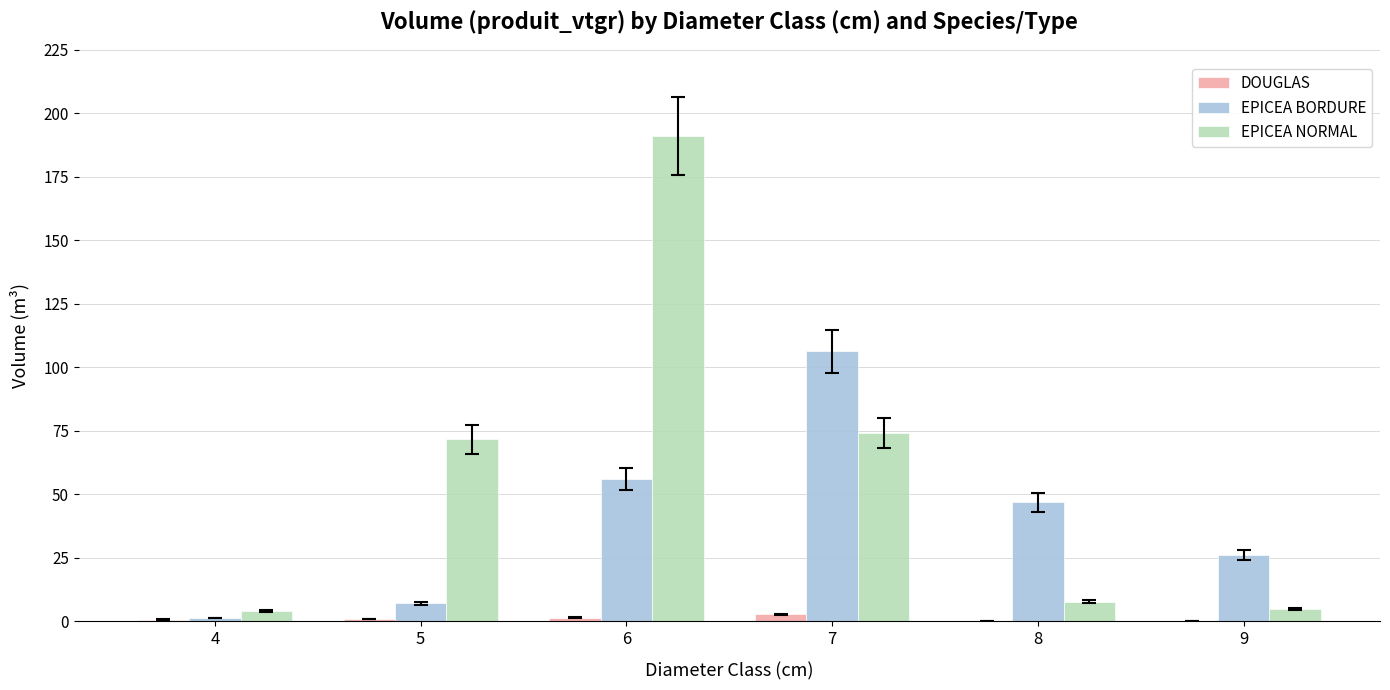

How many data points in EPICEA NORMAL are above 71?

3